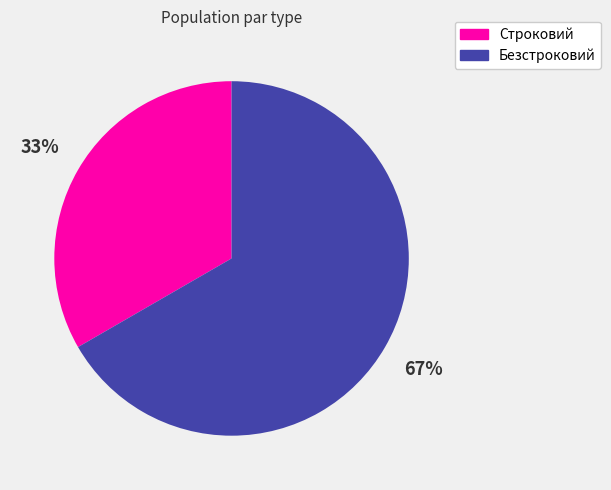

To the nearest percent, what is the average slice percentage?

50%